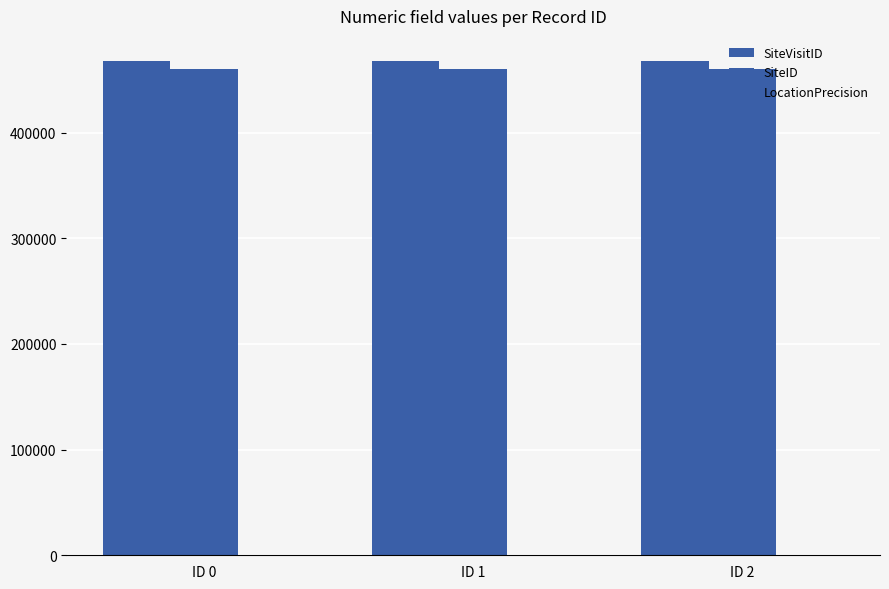

Are the bars horizontal?

No